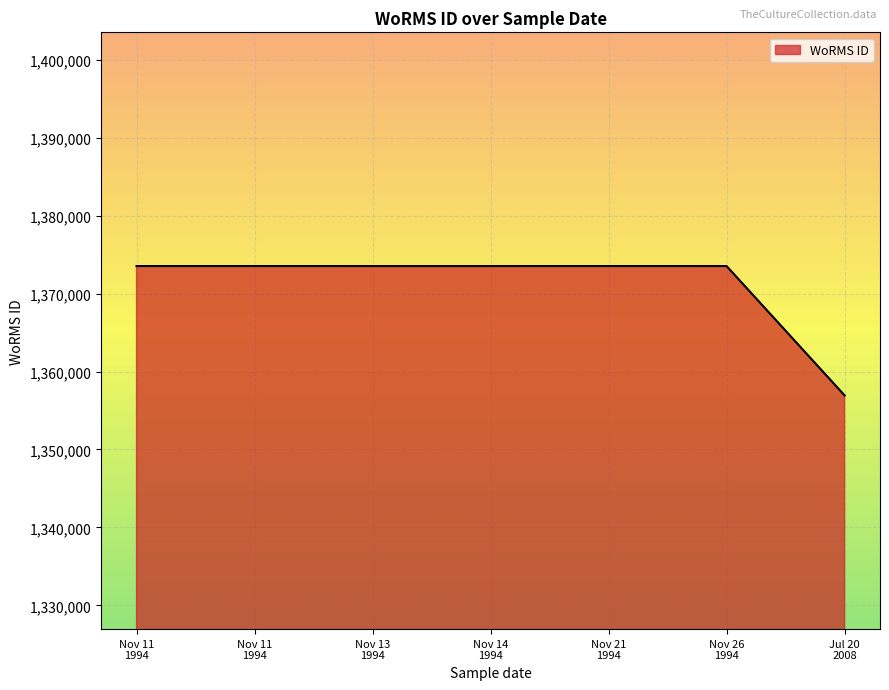

Reading left to right, what are all the values shown in this chart?

1373545	1373545	1373543	1373543	1373545	1373543	1356943